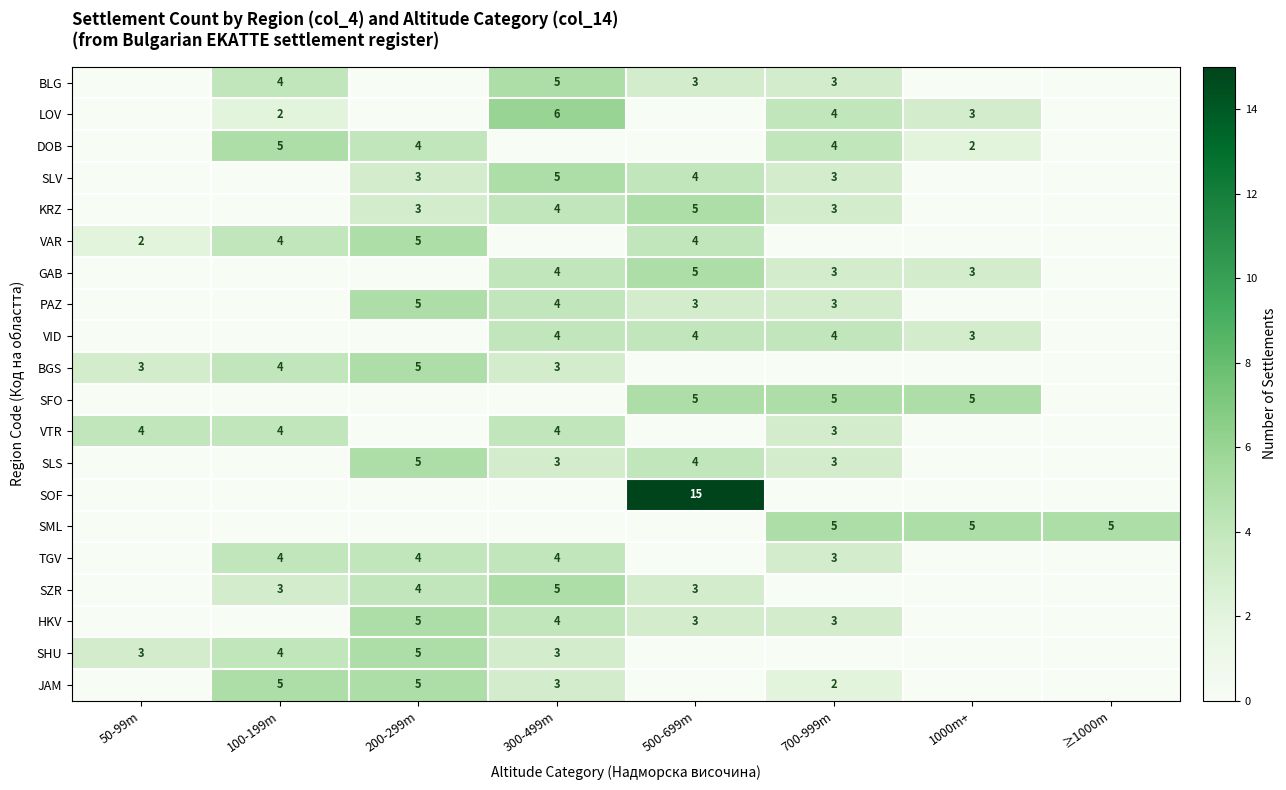

True or false: SZR has a value of 3 at 100-199m.

True